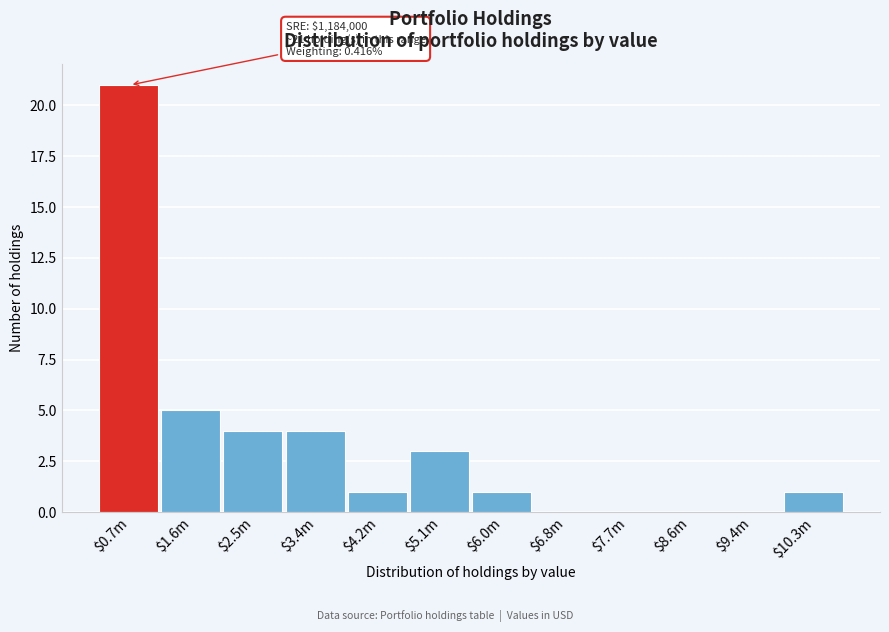

True or false: the data shows 8 at $1.6m.

False